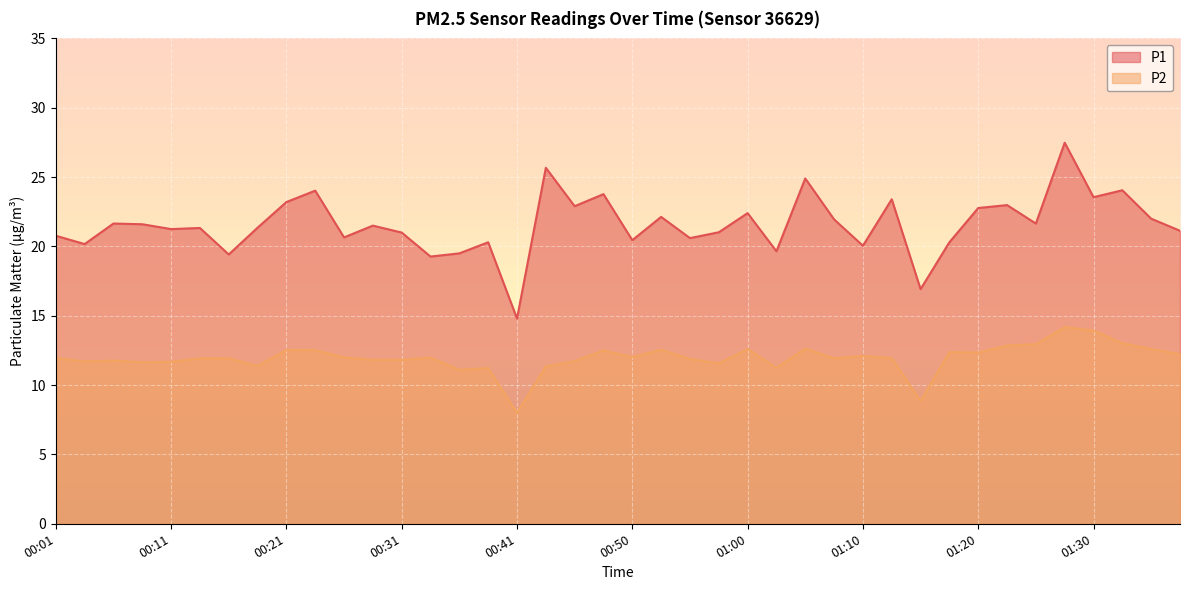

What is the spread (max minus min) of values at 00:18?

10.0